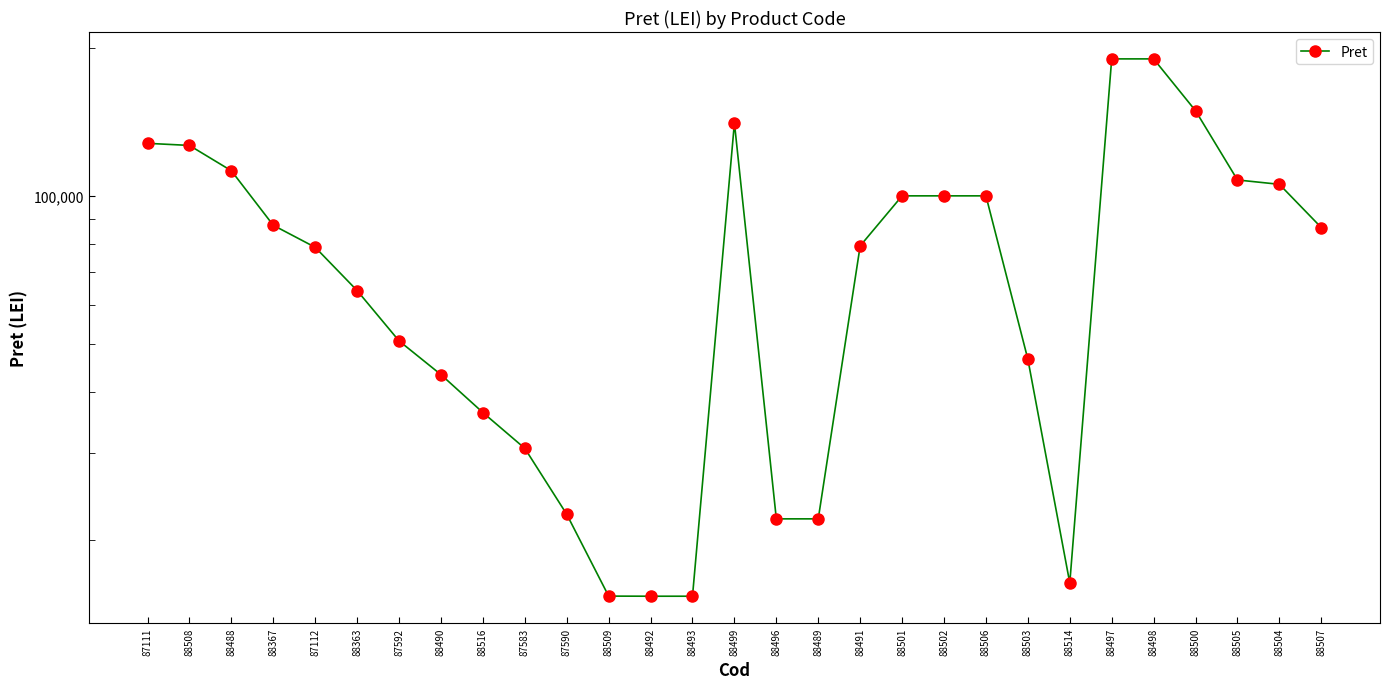

Which category has the highest value across all series?

88497